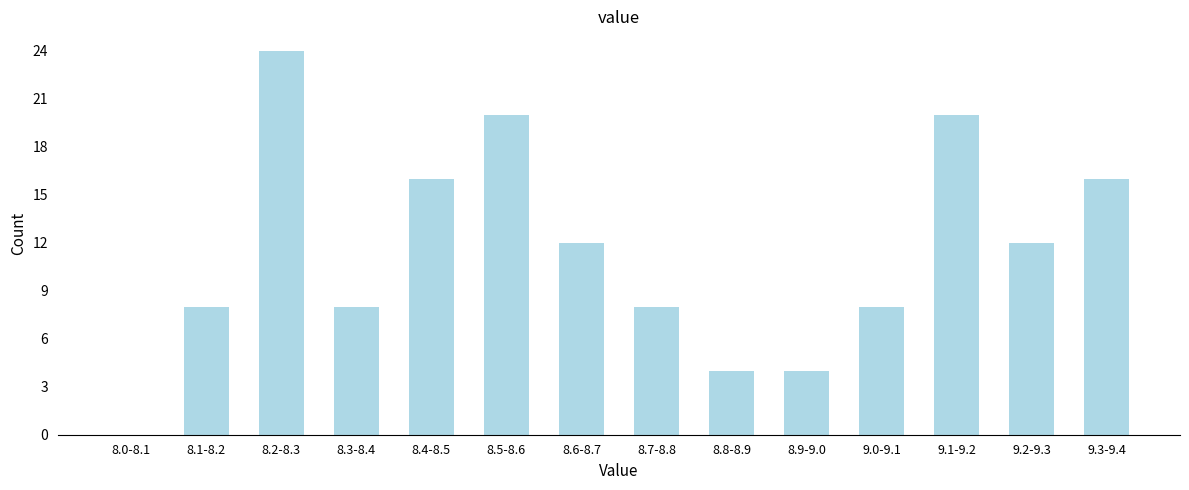

Reading left to right, what are all the values shown in this chart?

8.0-8.1=0	8.1-8.2=8	8.2-8.3=24	8.3-8.4=8	8.4-8.5=16	8.5-8.6=20	8.6-8.7=12	8.7-8.8=8	8.8-8.9=4	8.9-9.0=4	9.0-9.1=8	9.1-9.2=20	9.2-9.3=12	9.3-9.4=16